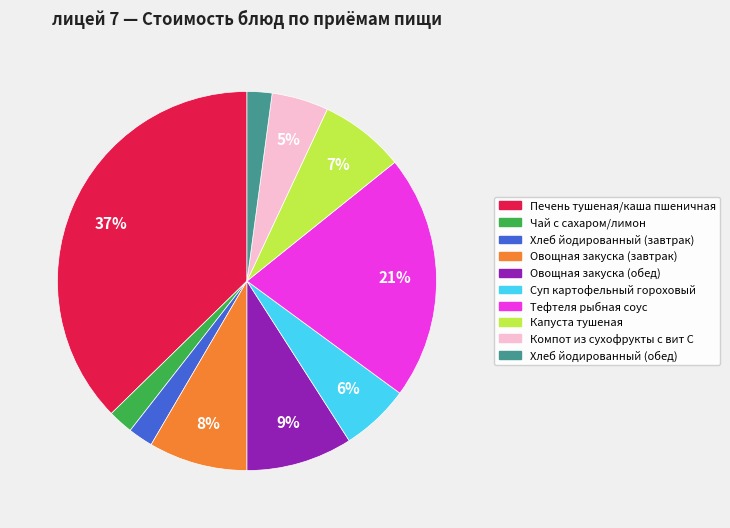

Is Хлеб йодированный (завтрак) the majority of the pie?

No